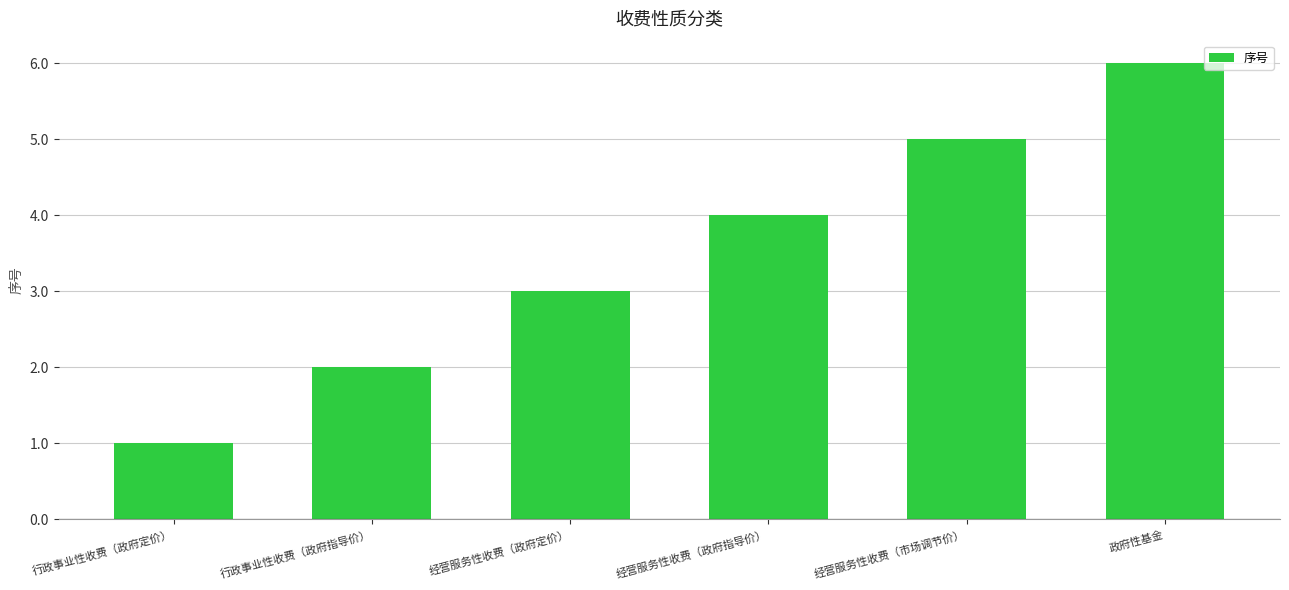

What is the change in value from 行政事业性收费（政府定价） to 经营服务性收费（政府指导价）?

+3